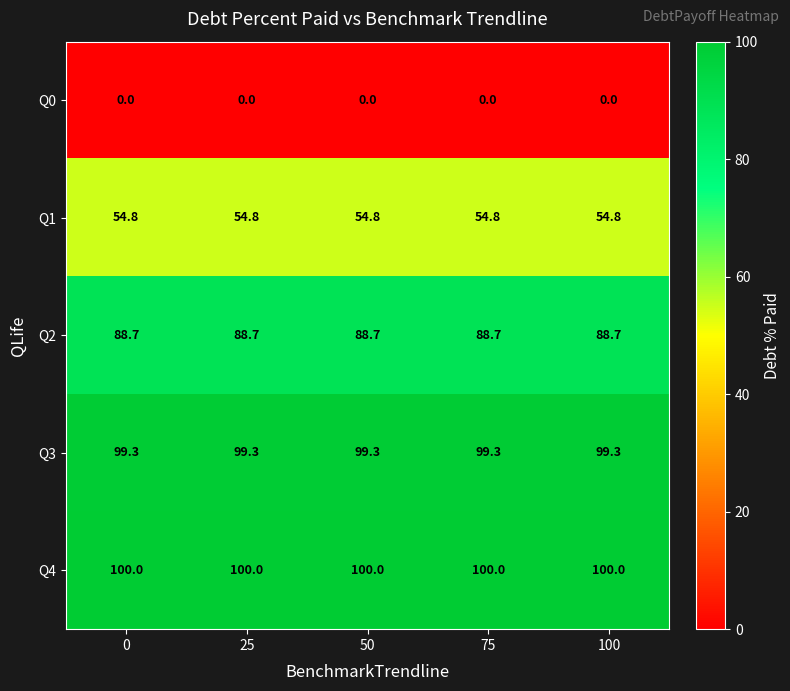

What is the sum of the Q3 values at 0 and 50?

198.6